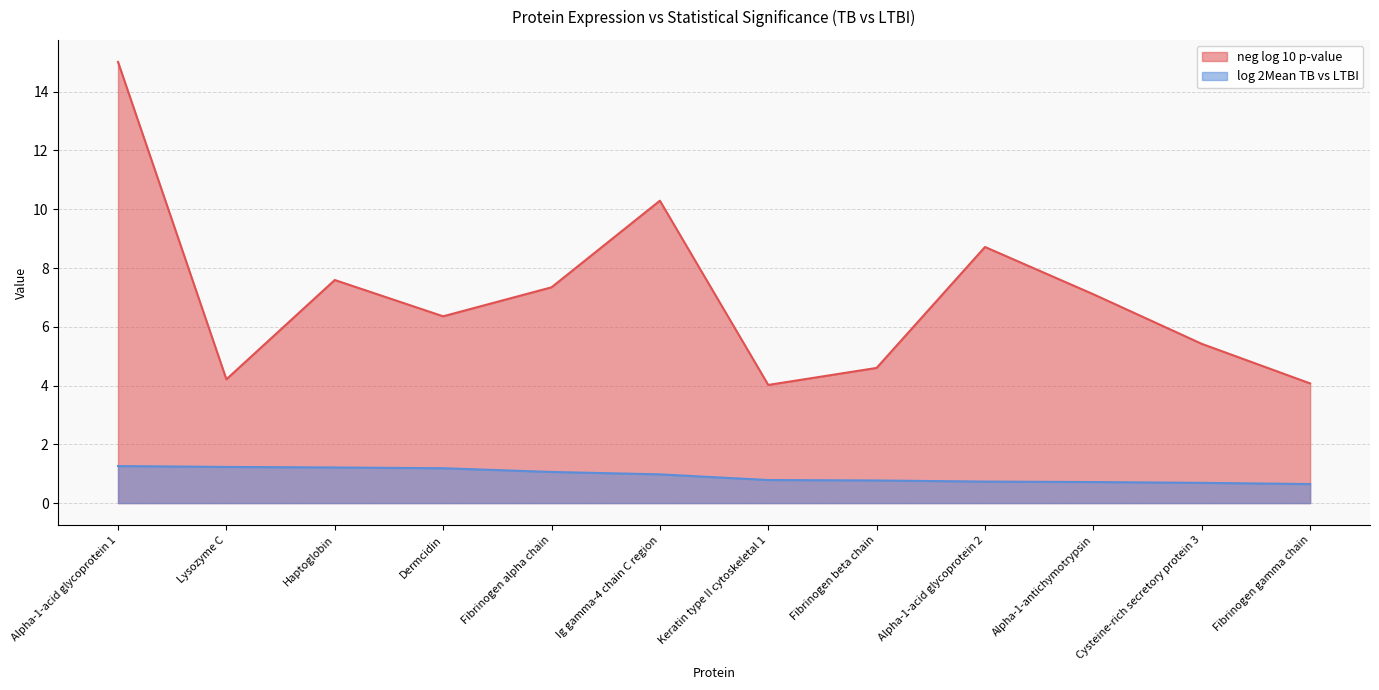

At which category does the chart reach its minimum across all series?

Fibrinogen gamma chain